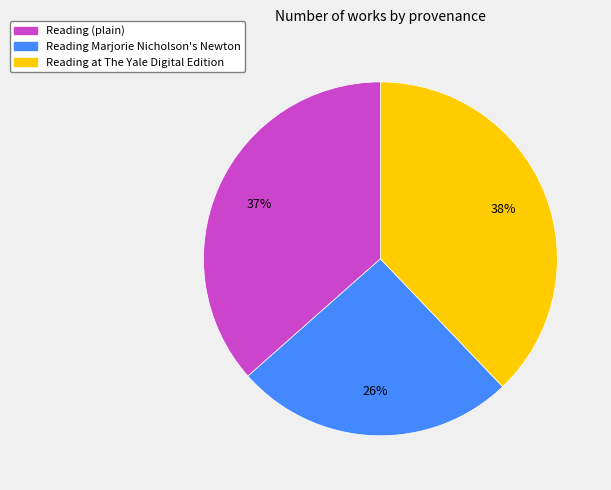

Which slice is the smallest?

Reading Marjorie Nicholson's Newton